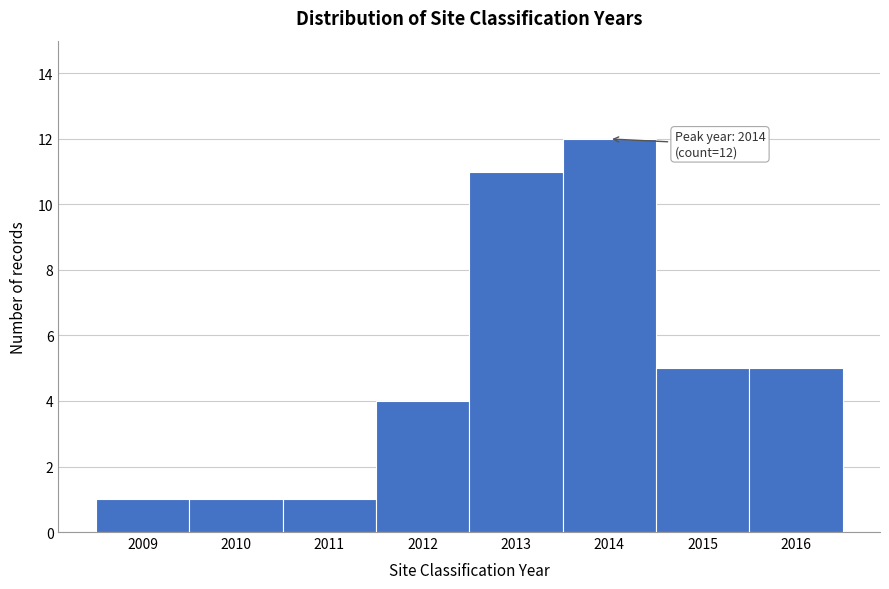

Reading left to right, what are all the values shown in this chart?

1	1	1	4	11	12	5	5